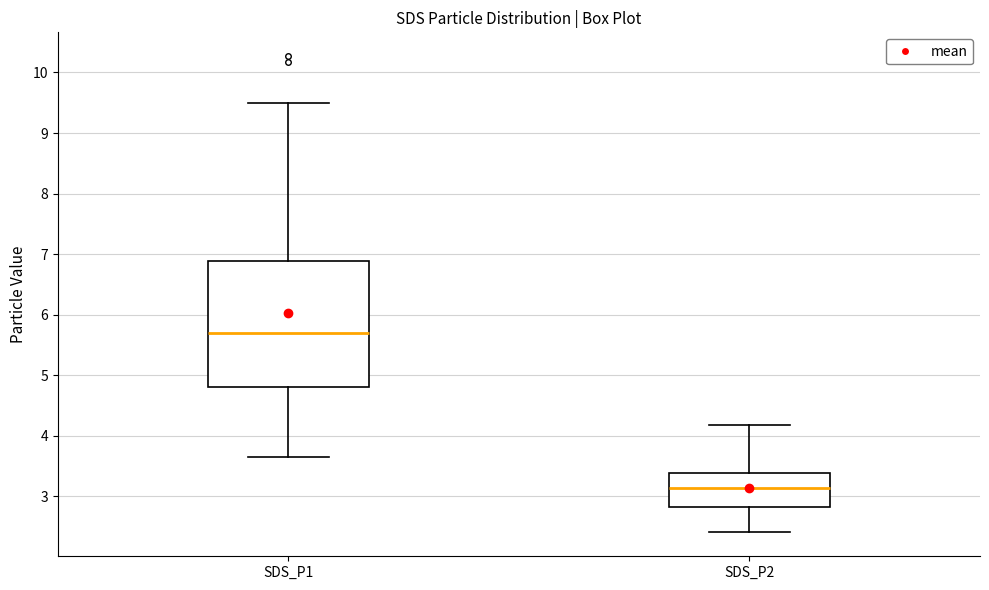

Which box is the tallest, from its lower edge to its upper edge?

SDS_P1